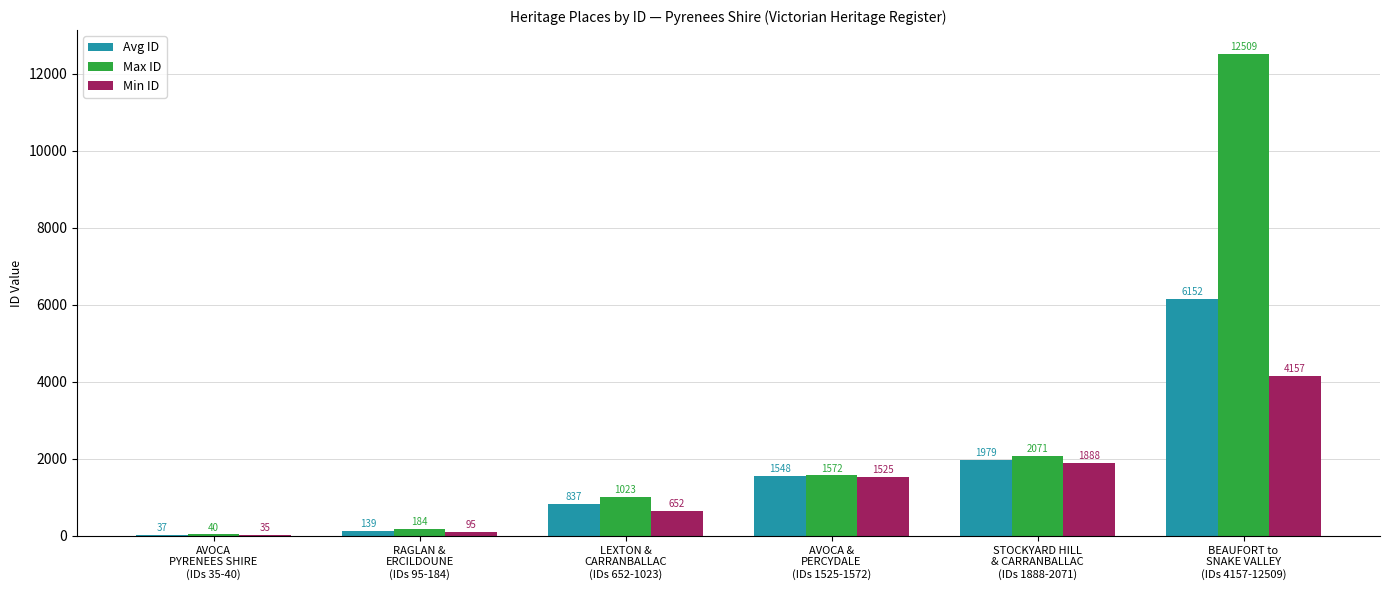

Is it true that Max ID equals 40.0 at AVOCA
PYRENEES SHIRE
(IDs 35-40)?

True